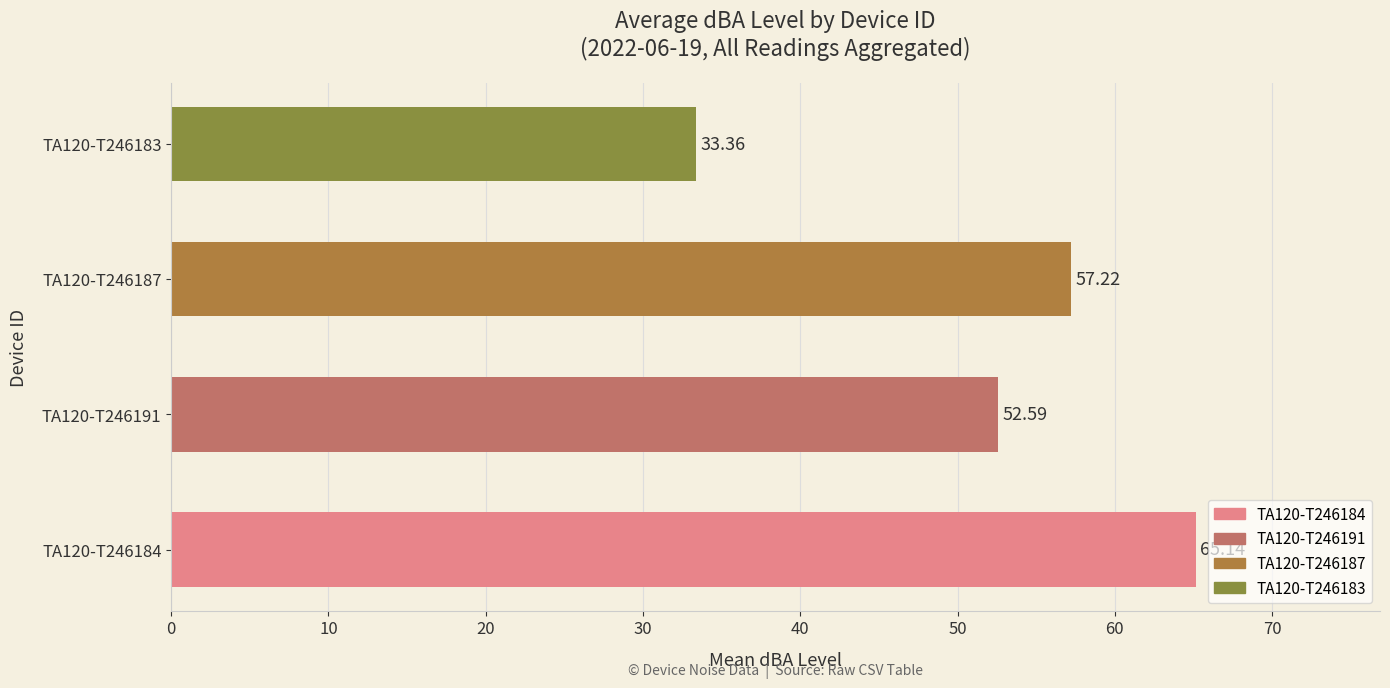

At 4, list the series in order from smallest to largest.

TA120-T246183, TA120-T246191, TA120-T246187, TA120-T246184